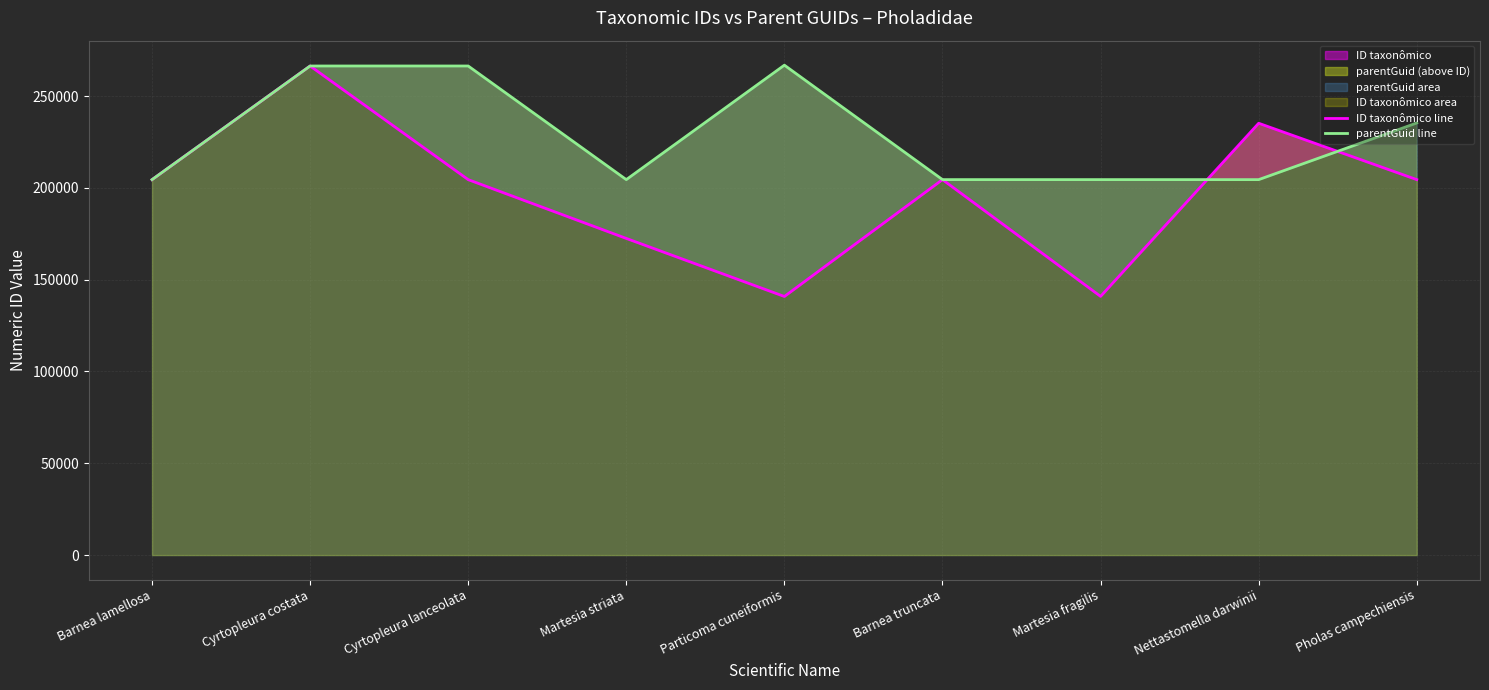

The parentGuid line series shows 100636 at Barnea lamellosa. True or false?

False